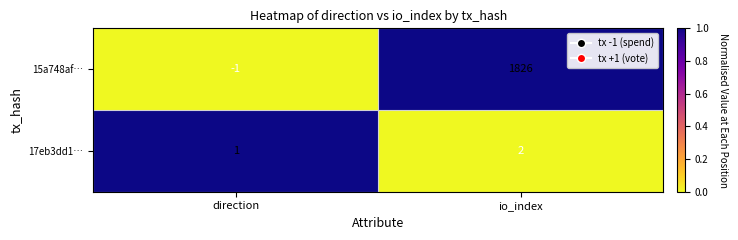

The value of 17eb3dd1… at direction is 1. True or false?

True